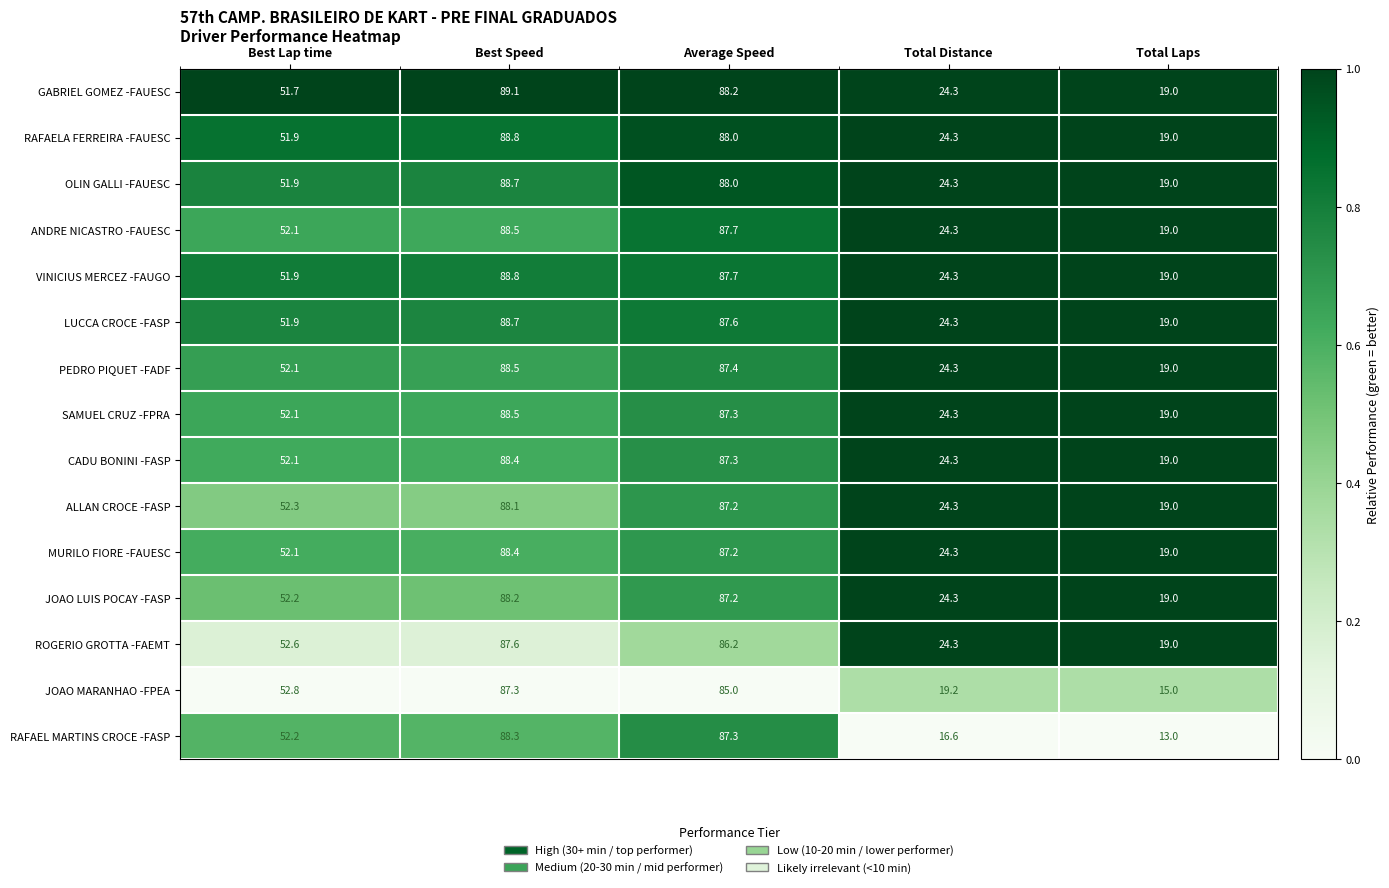

What is the sum of the SAMUEL CRUZ -FPRA values at Total Laps and Best Lap time?

71.1